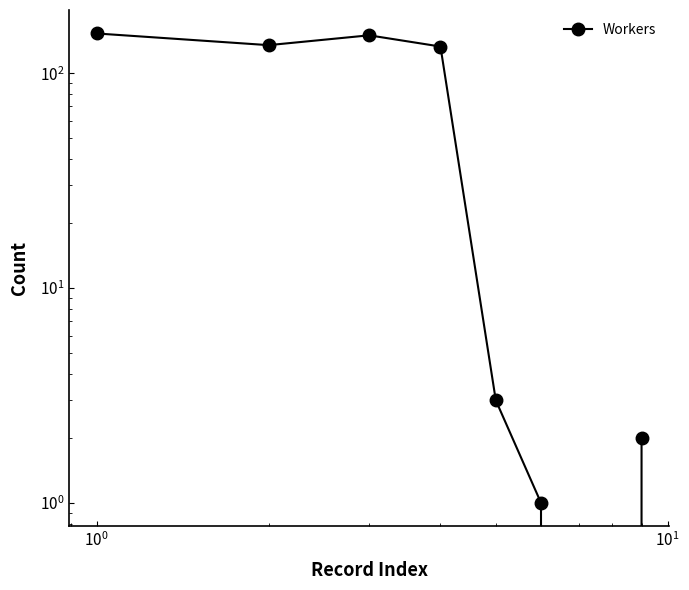

Count the number of data series in this chart.

1